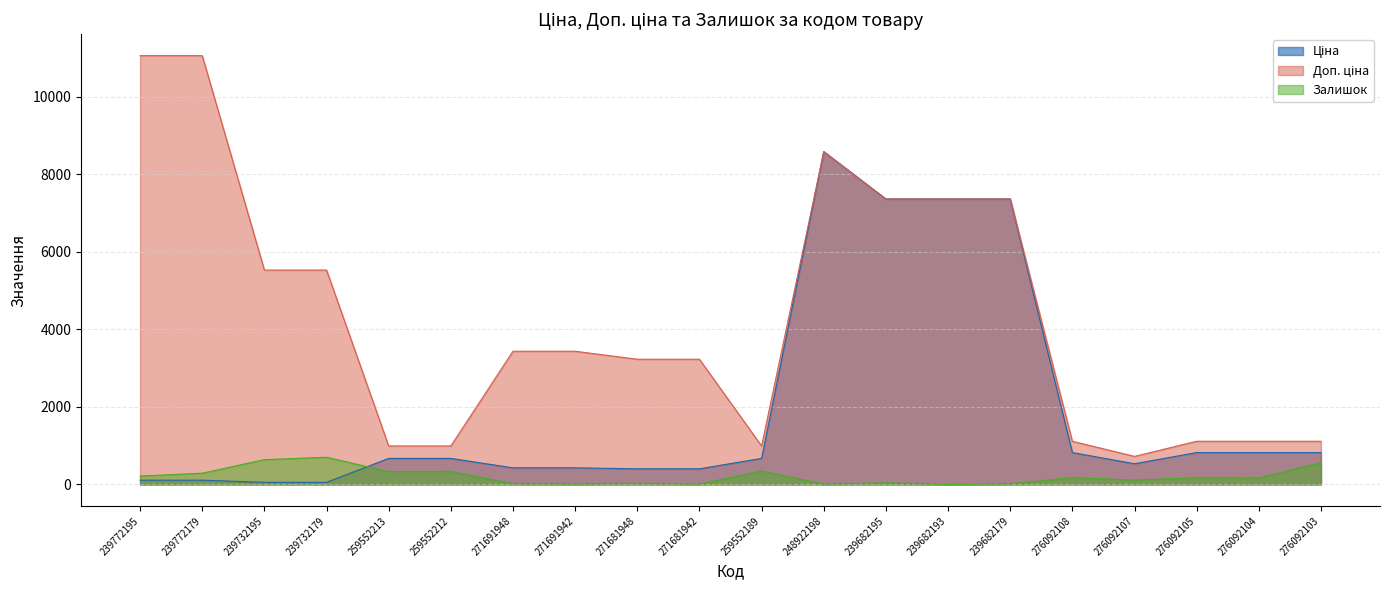

What value does the Ціна series have at 259552212?

672.1